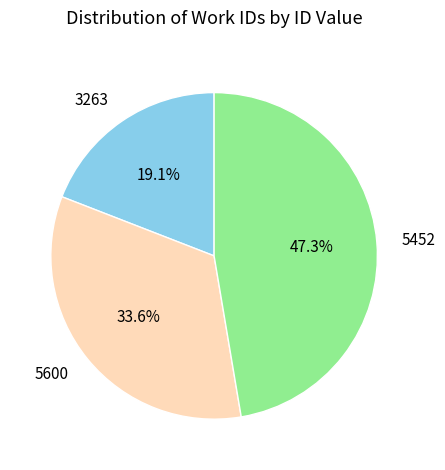

The 5600 slice represents 48% of the pie. True or false?

False